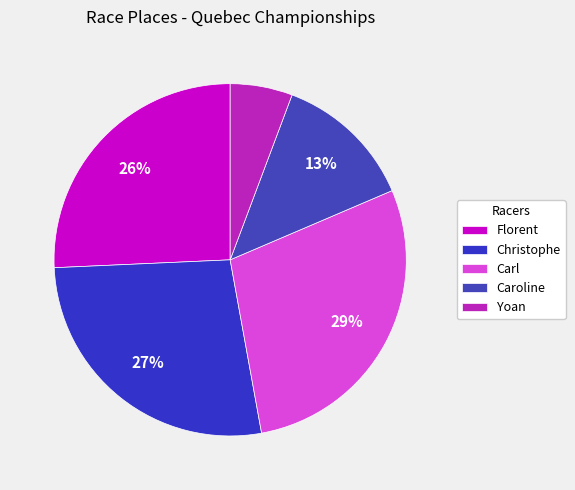

What is the ratio of the value at Christophe to the value at Caroline?

2.1